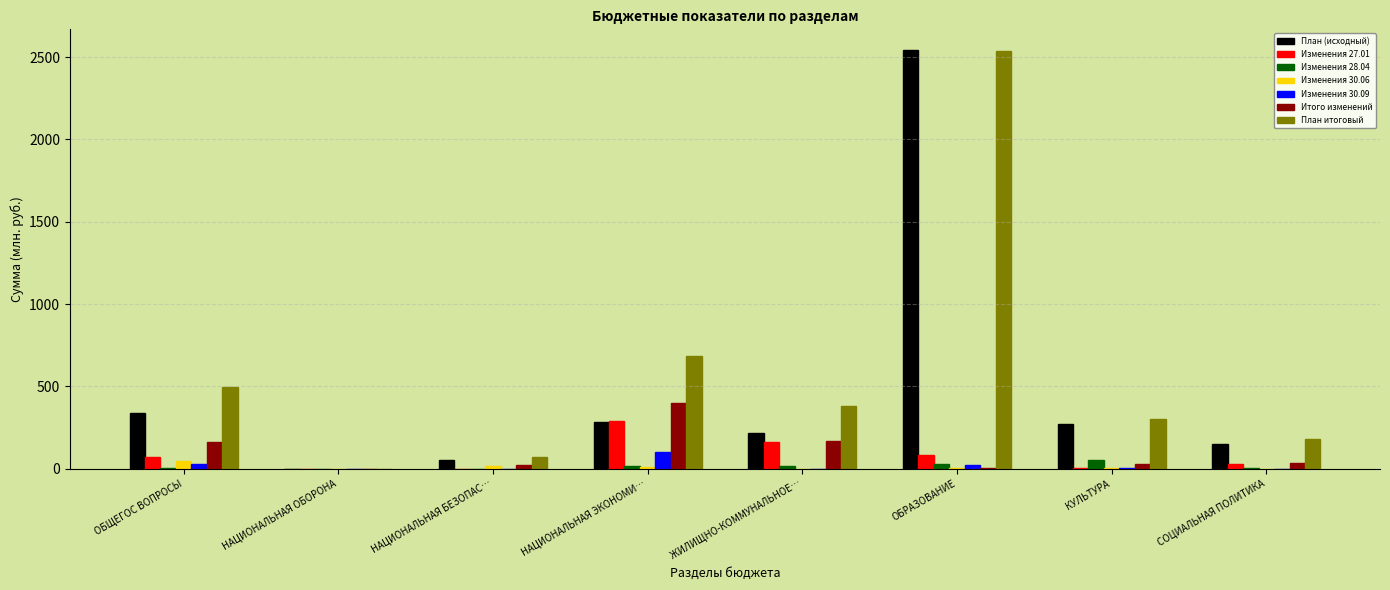

At which category is the sum across all series the highest?

ОБРАЗОВАНИЕ